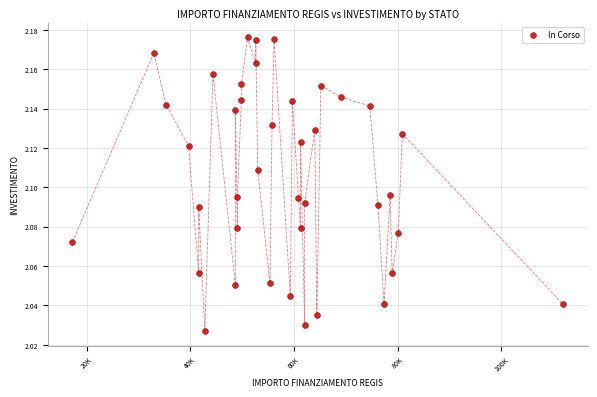

What is the range of X values (max minus min)?

94665.7